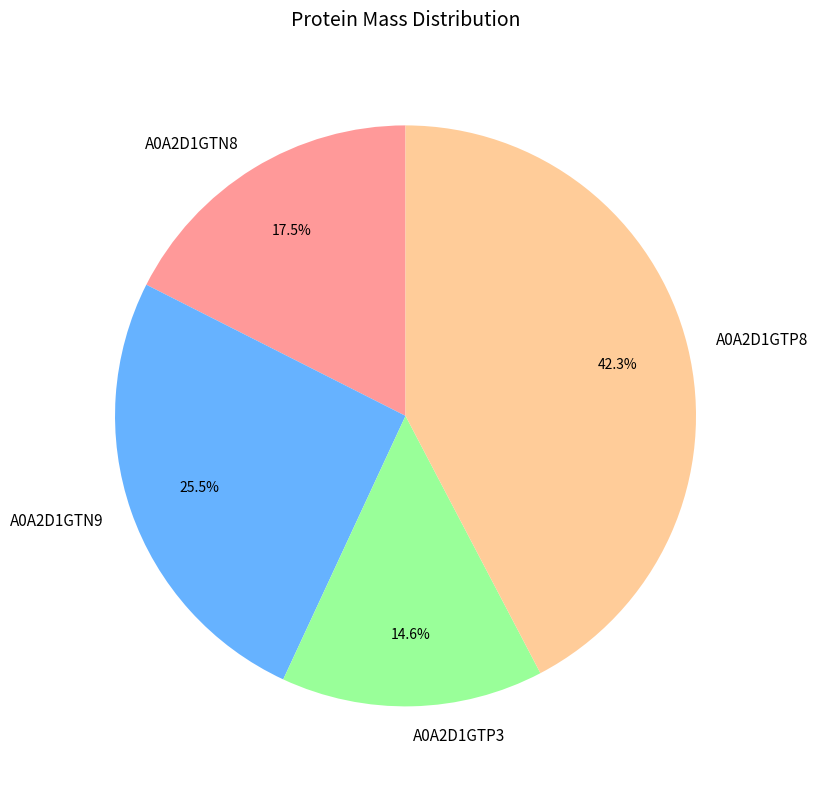

To the nearest percent, what percentage of the pie is A0A2D1GTP3?

15%